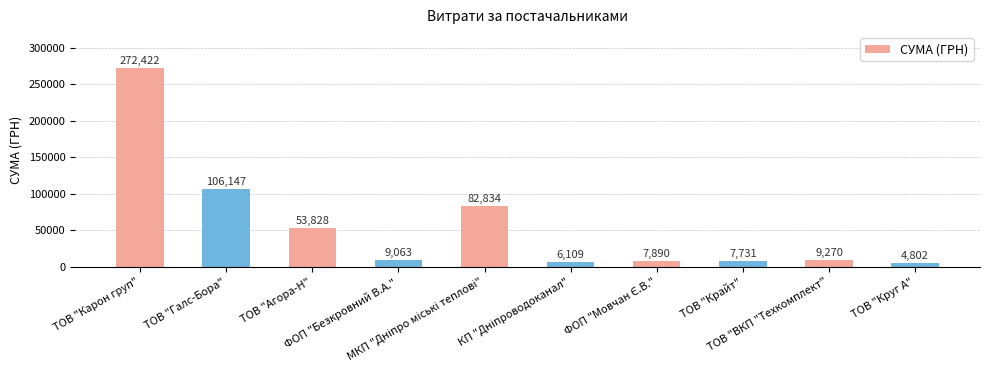

What is the average value?

56009.6